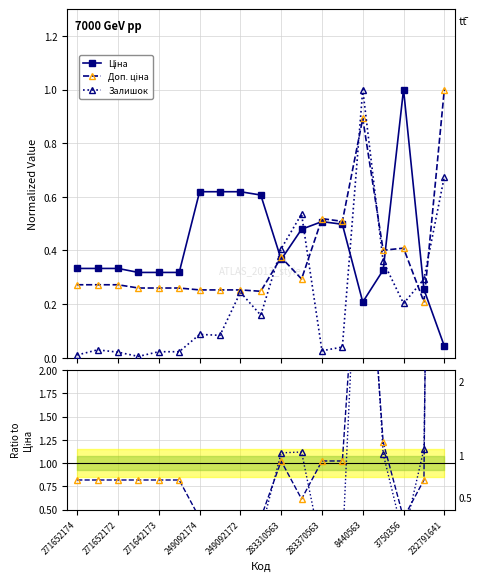

List the series in order of their peak value, lowest first.

Ціна, Залишок, Доп. ціна